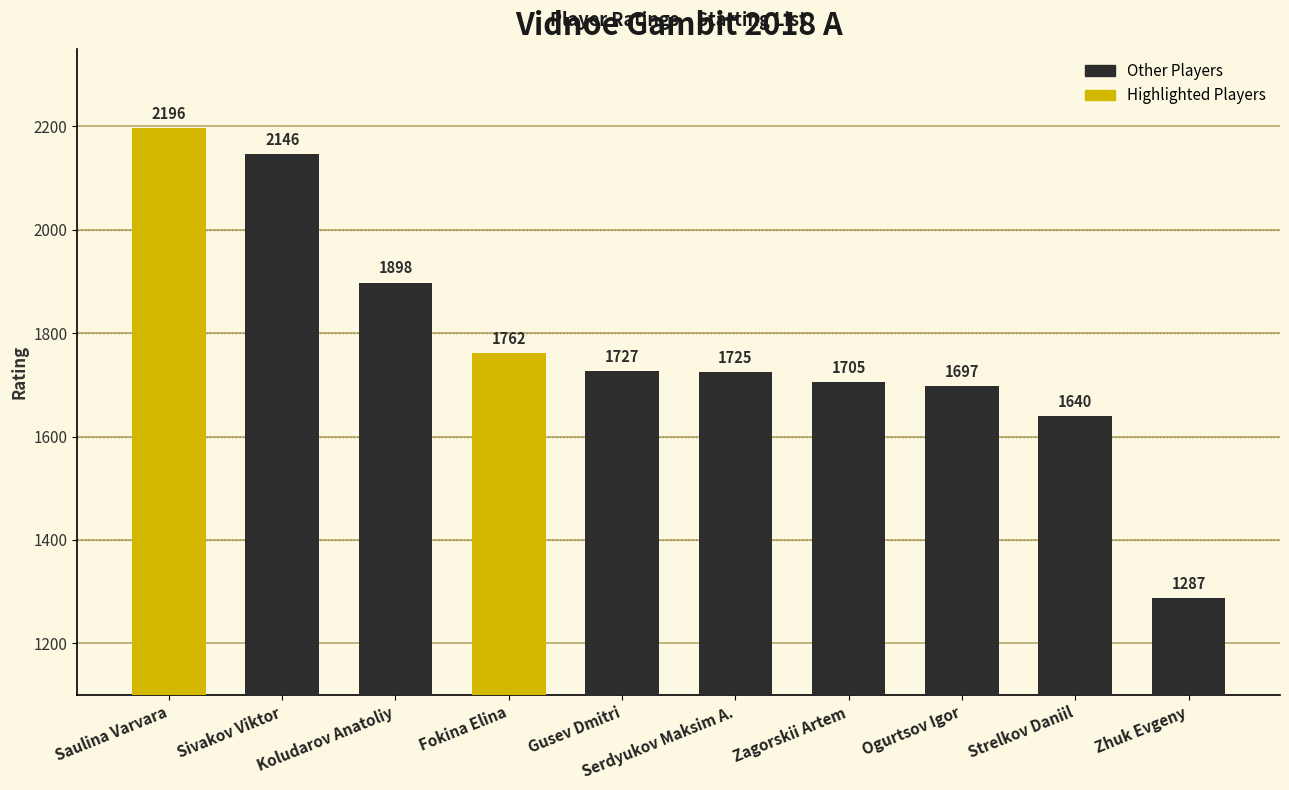

At which category does the chart reach its peak across all series?

Saulina Varvara